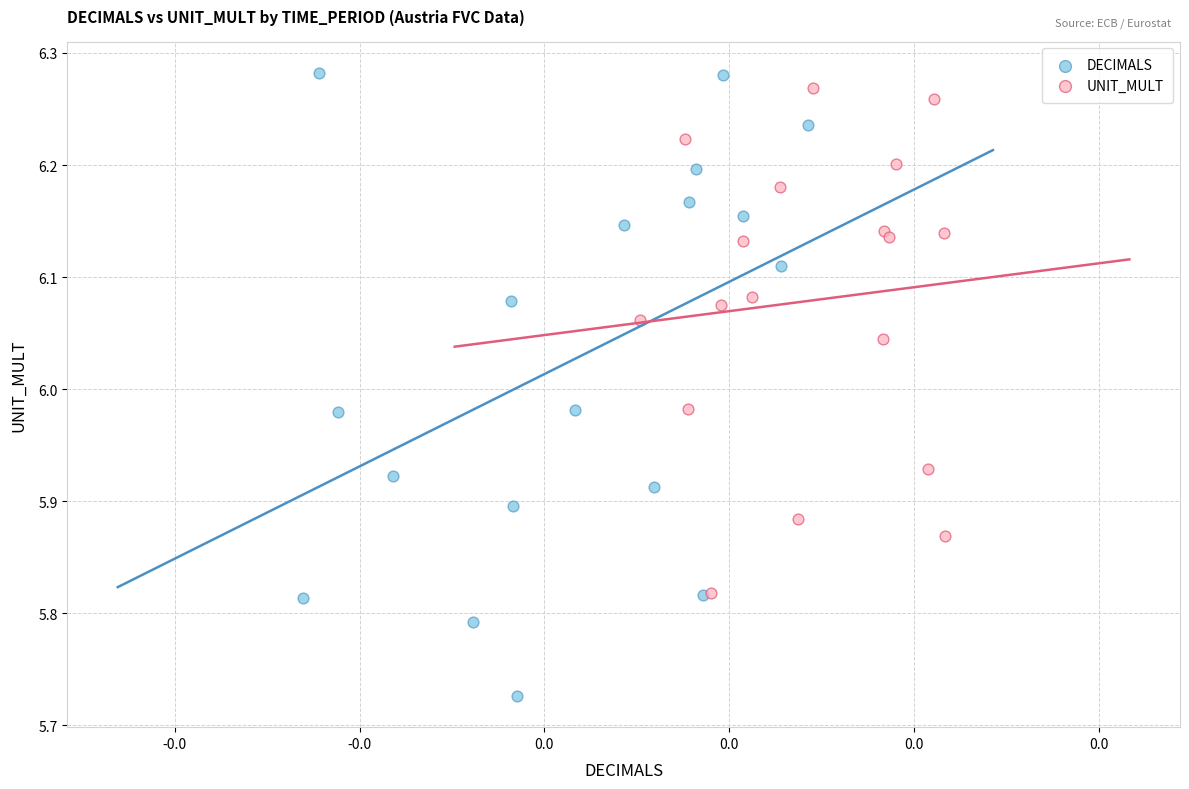

Which series has the largest Y range (max minus min)?

DECIMALS